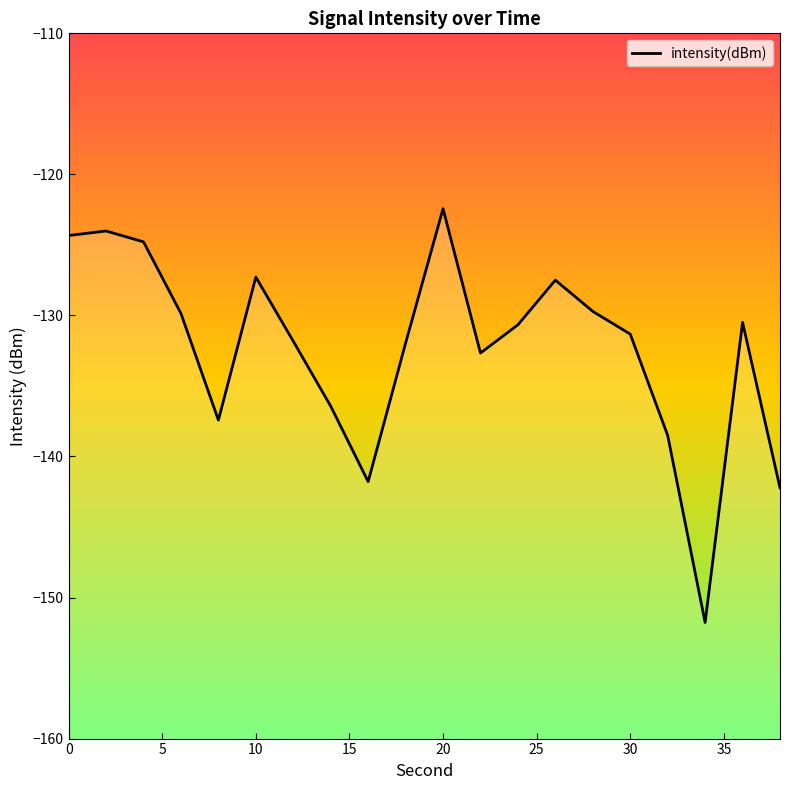

Does the chart display data point markers on the line(s)?

No